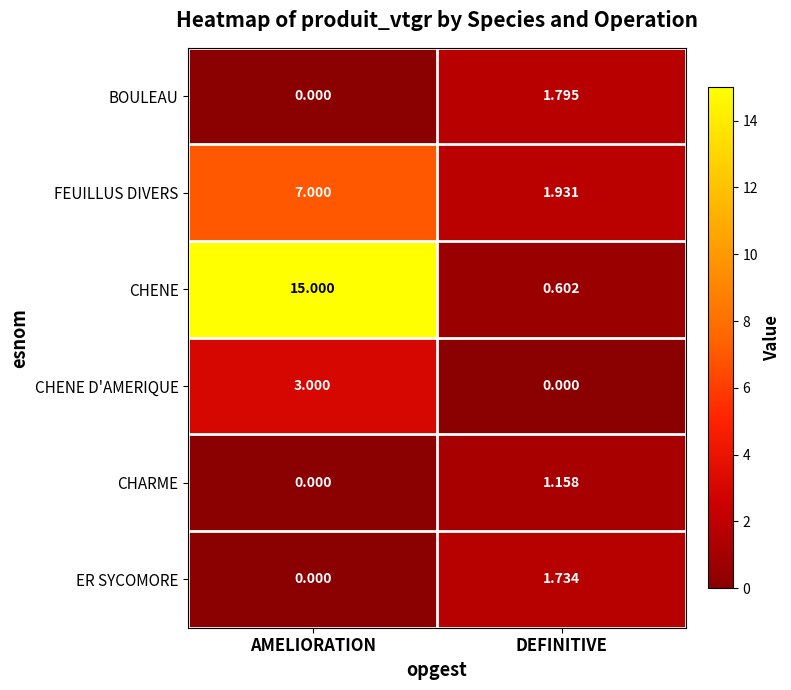

At which label is CHARME closest to 0?

AMELIORATION